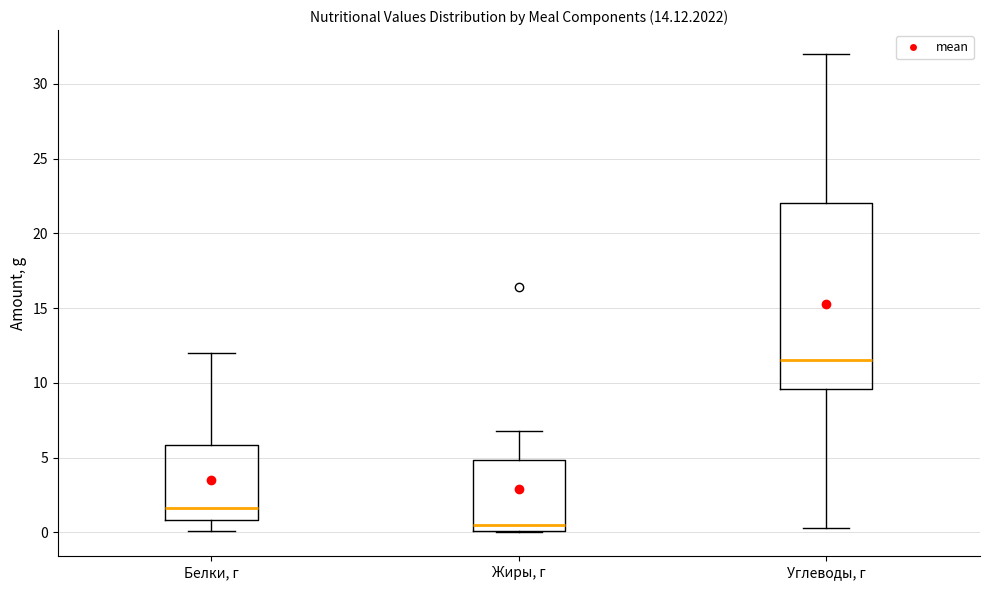

Which box is the tallest, from its lower edge to its upper edge?

Углеводы, г